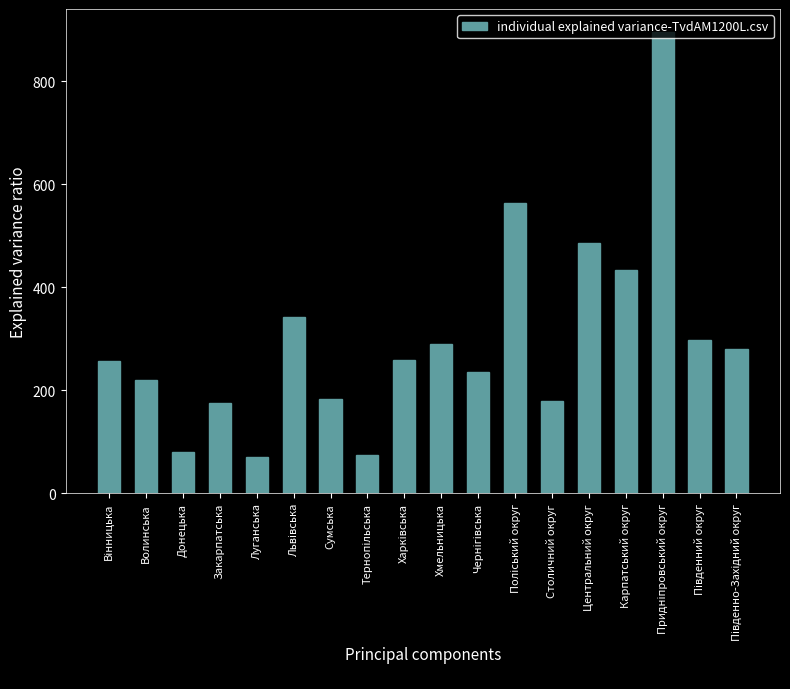

Are the bars horizontal?

No